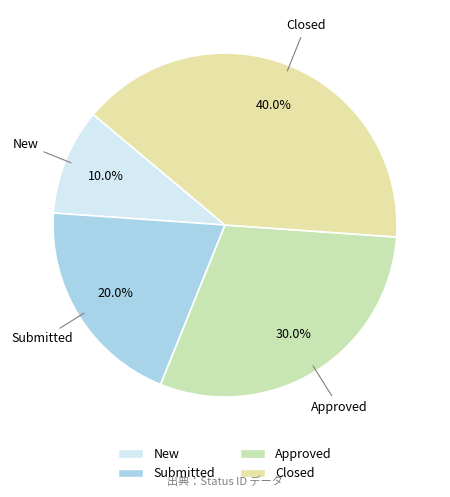

To the nearest percent, what is the combined percentage of Closed and Submitted?

60%